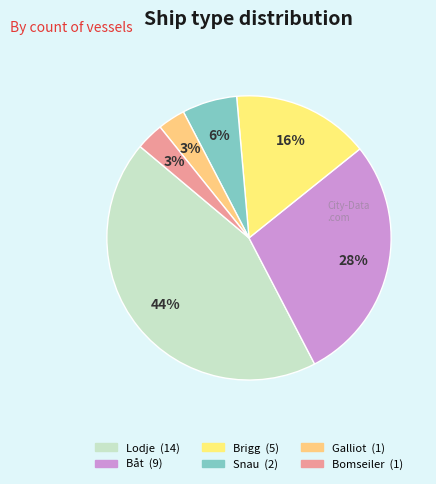

Count the number of slices in the pie.

6